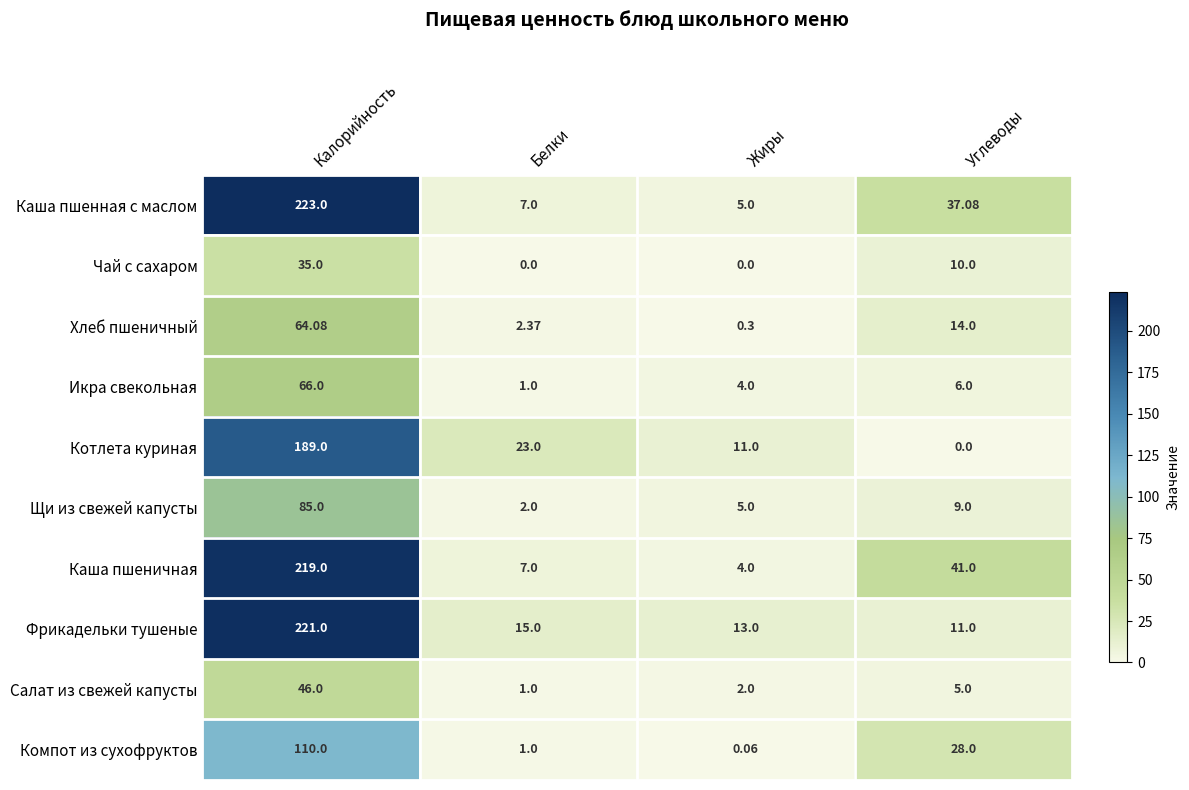

Which series changed the most between Калорийность and Жиры?

Каша пшенная с маслом